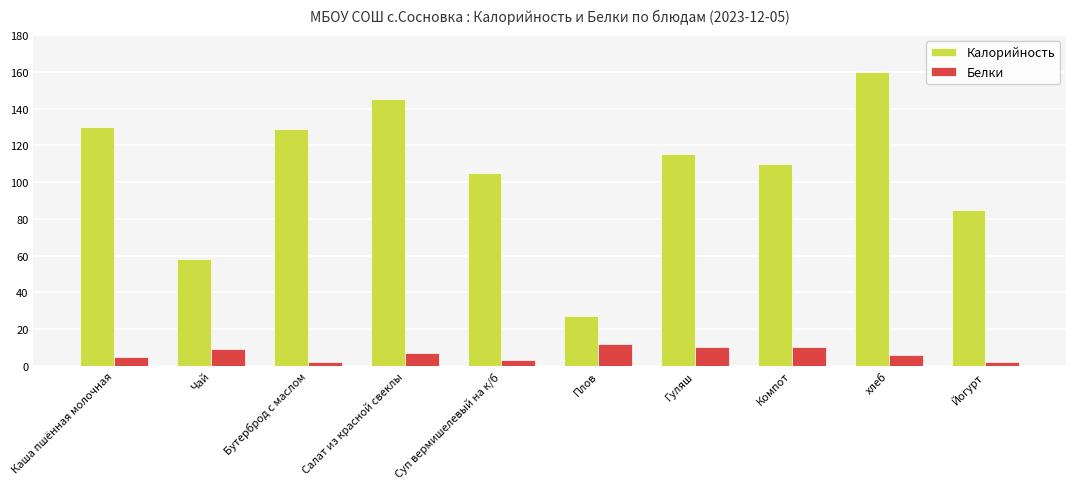

Which series has the largest total across all categories?

Калорийность